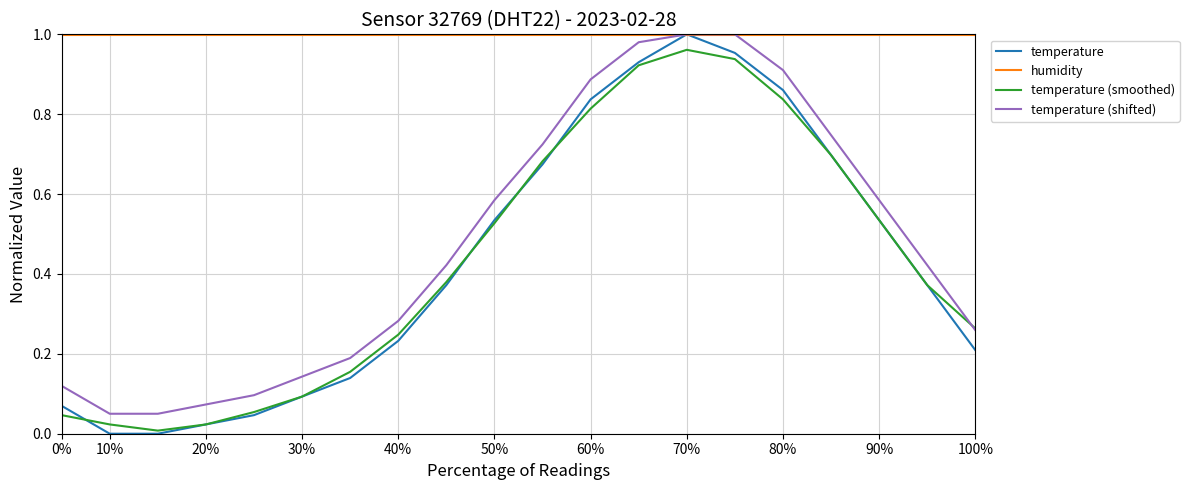

How many distinct data groups are displayed?

4